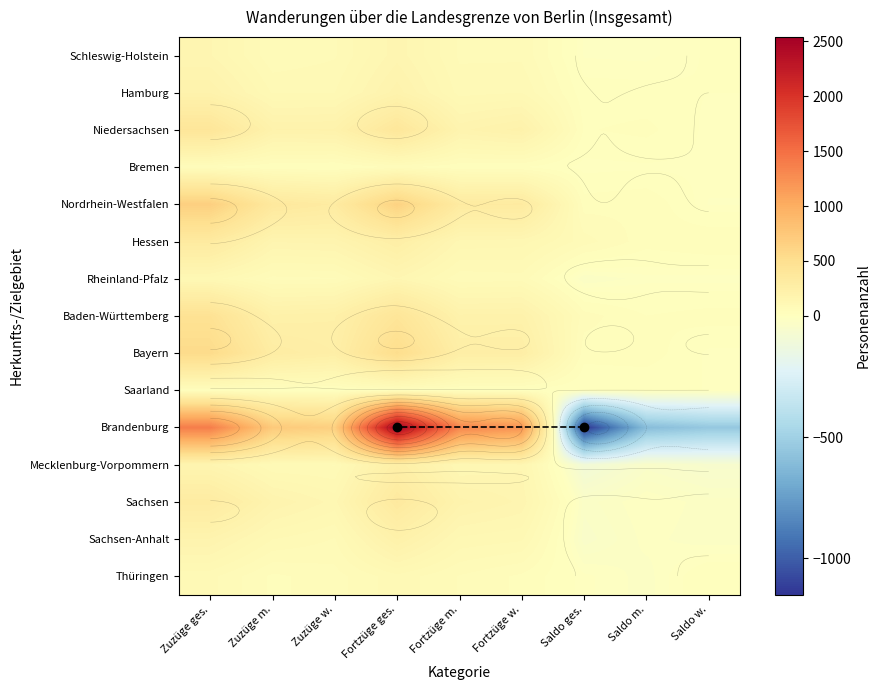

Which has a higher value, Zuzüge w. or Fortzüge m.?

Zuzüge w.